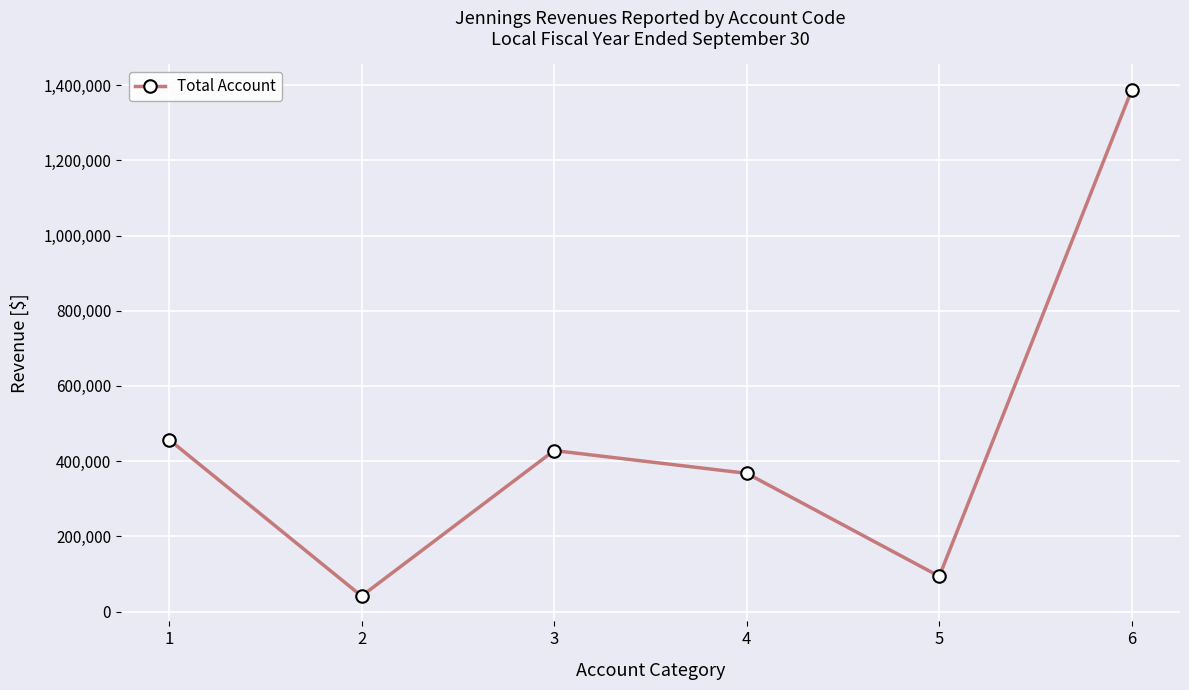

Between 1 and 3, which is larger?

1